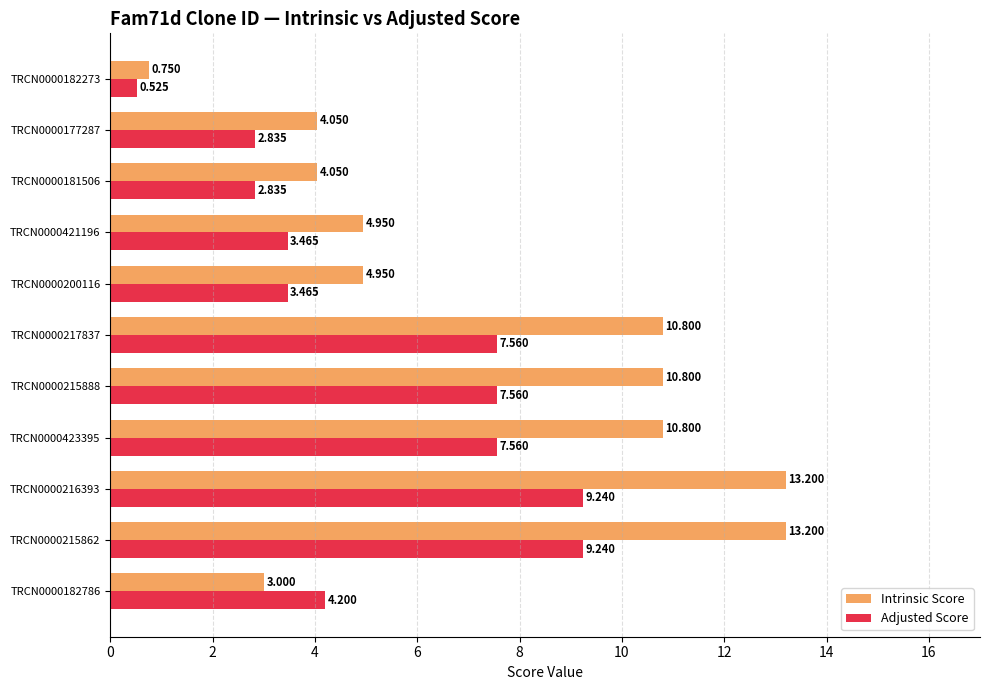

What are all the series names shown in the legend?

Intrinsic Score, Adjusted Score